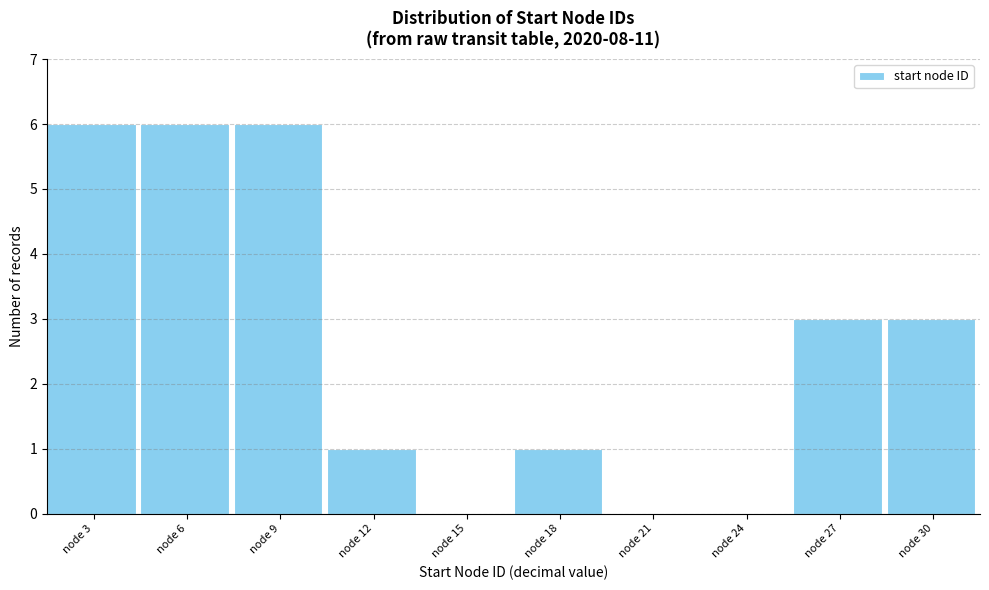

How tall is the bar that spans 25.5 to 28.5 on the x-axis? The values are not printed on the chart, so give them approximately, as read against the axis.

3